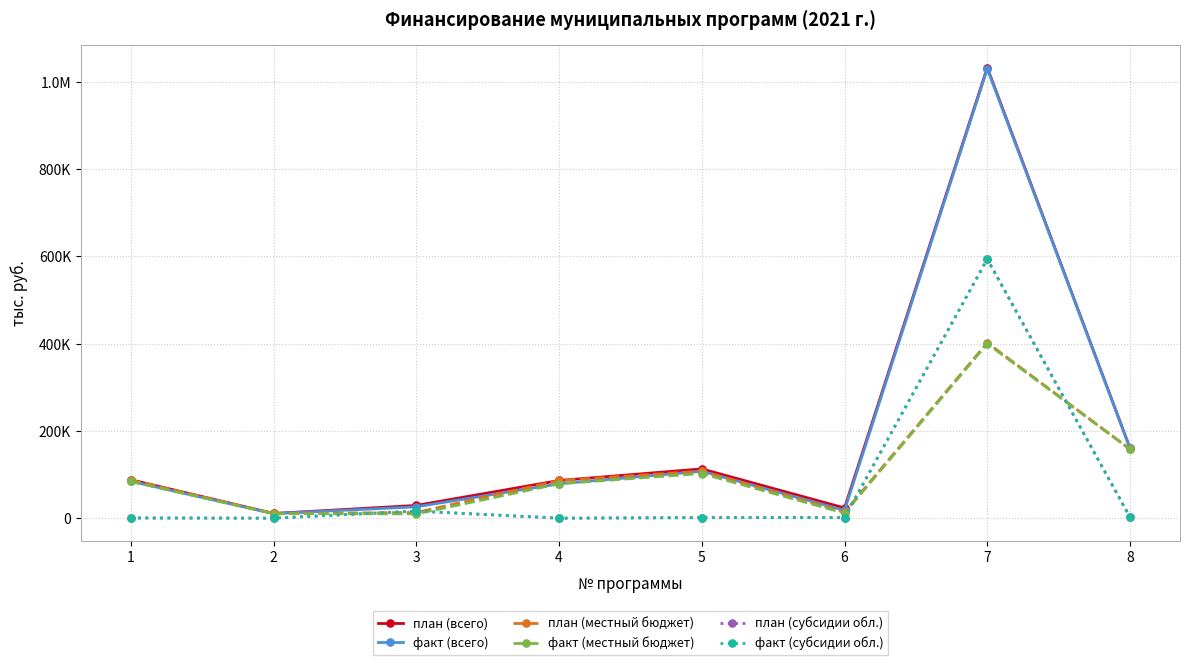

Is this an area chart (filled region under the line)?

No